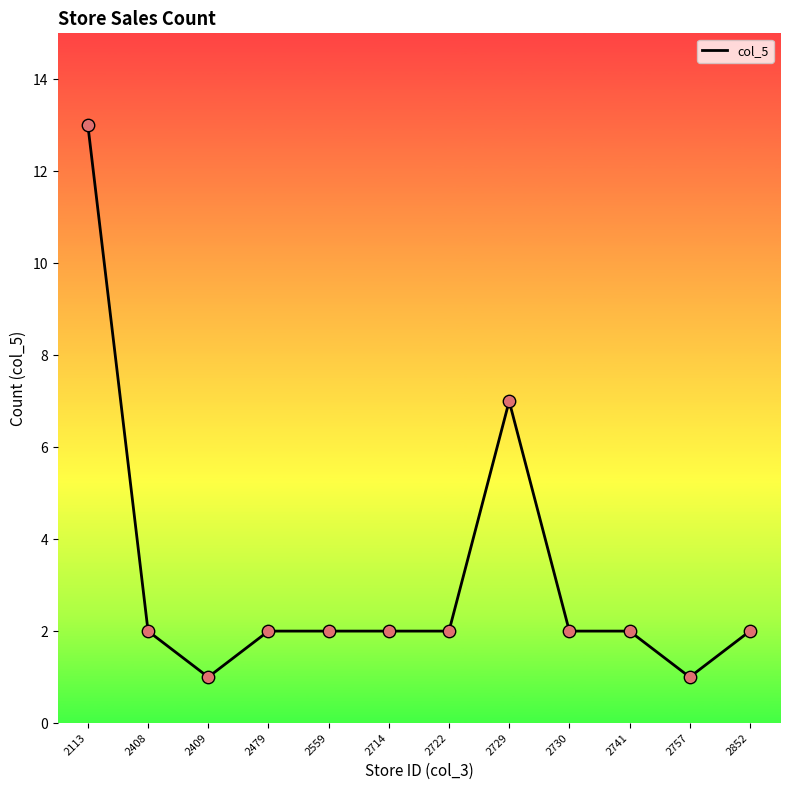

What is the ratio of the value at 2729 to the value at 2479?

3.5